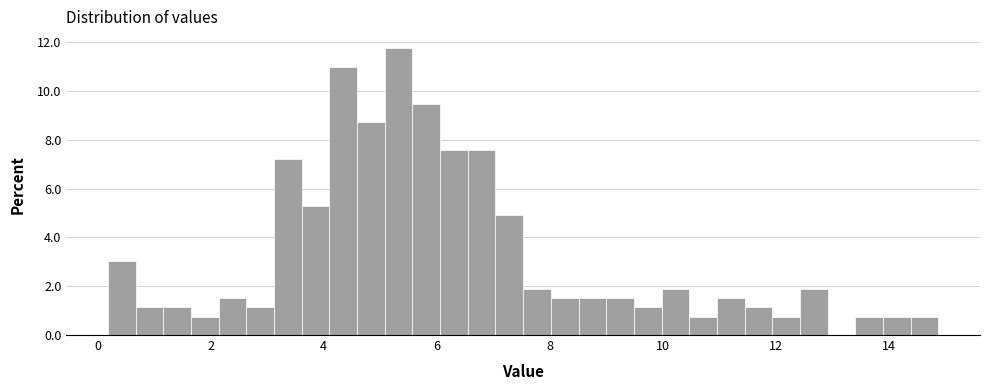

Read against the x-axis, roughly where is the centre of the tallest bar?

5.4